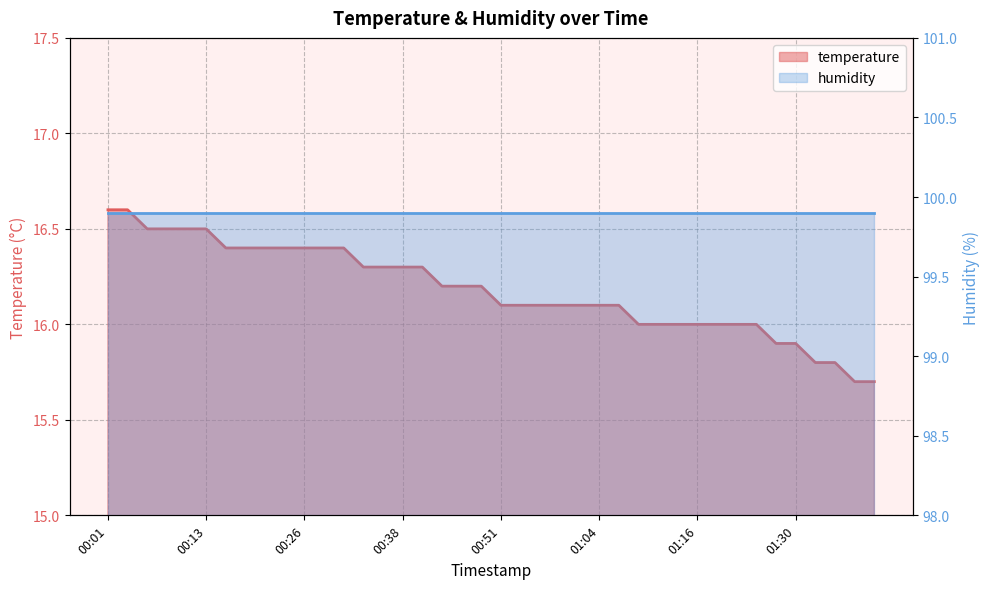

Between 00:36 and 01:40, which is larger?

00:36